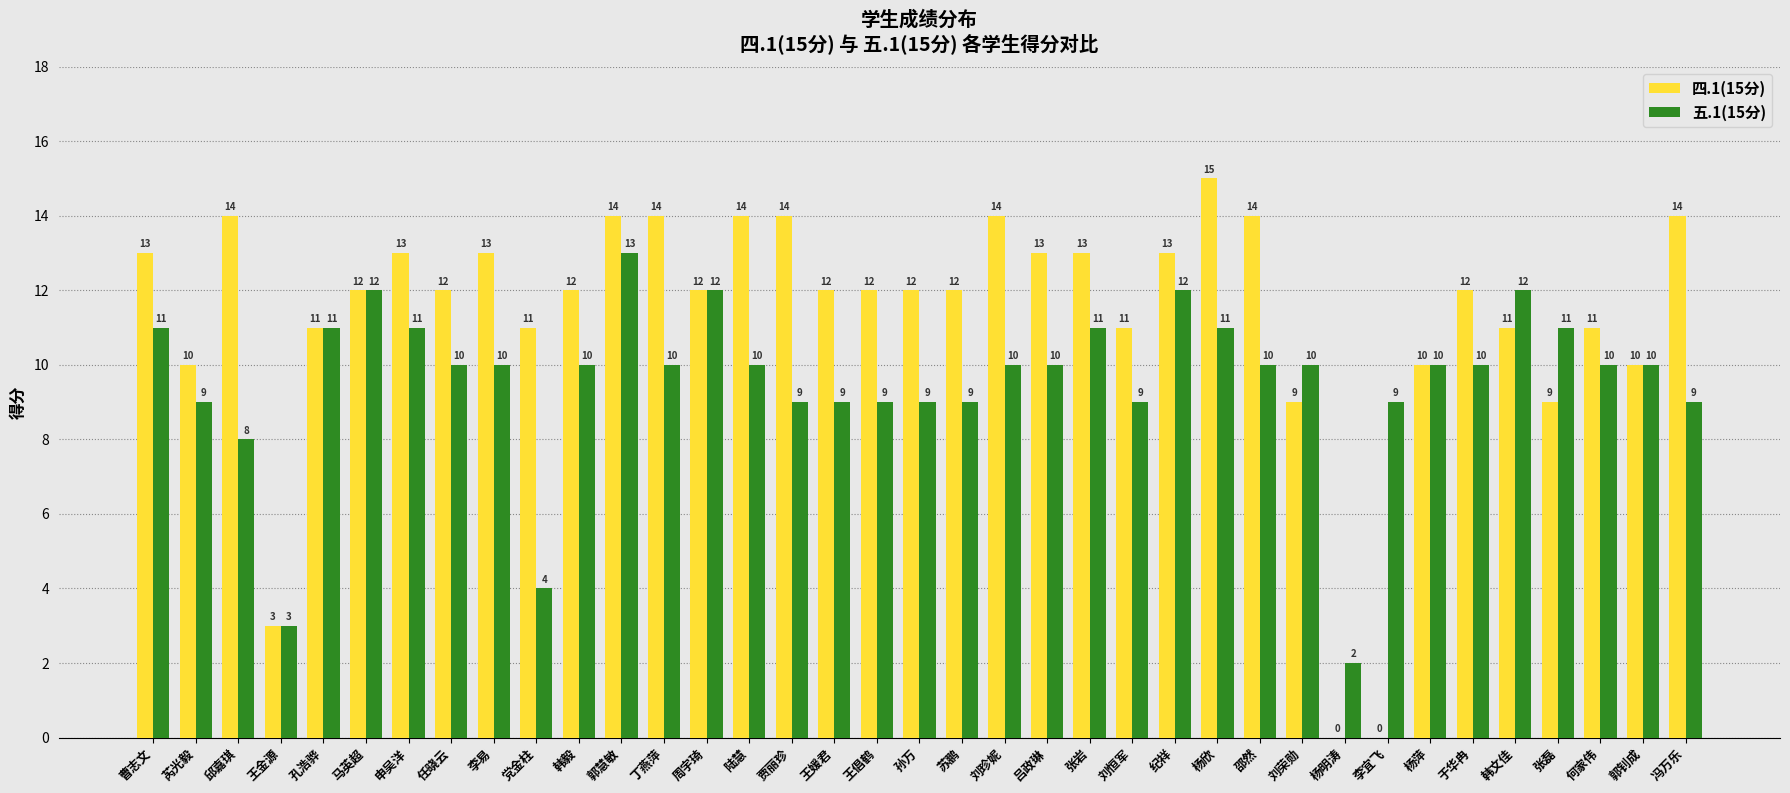

What is the sum of the 五.1(15分) values at 孙万 and 王金源?

12